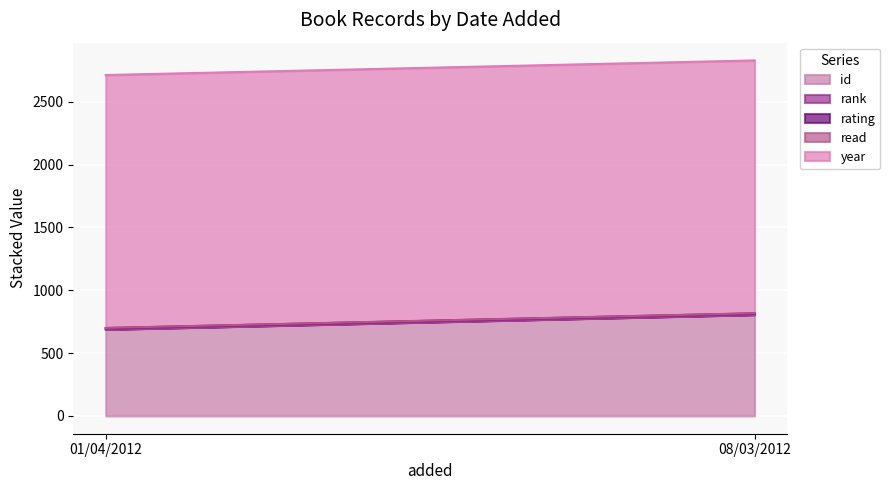

What is the value of the read point at the 1st from the left?

1